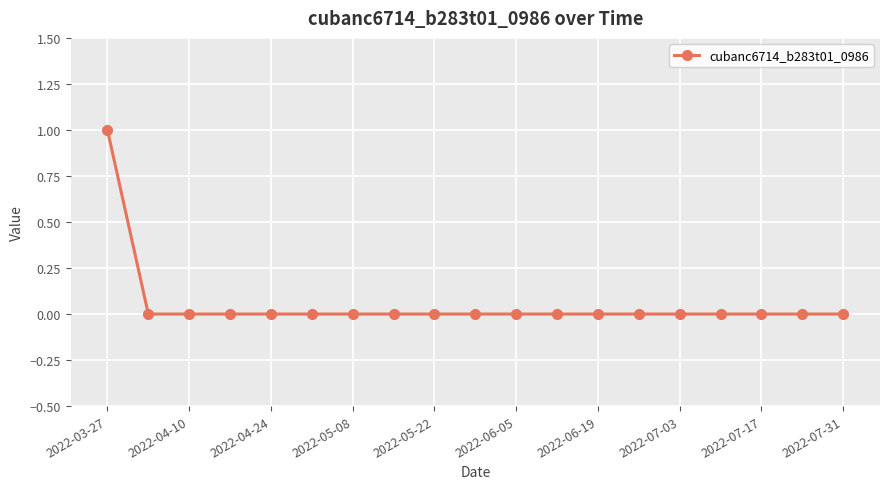

Reading left to right, extract all data points from this chart.

1	0	0	0	0	0	0	0	0	0	0	0	0	0	0	0	0	0	0